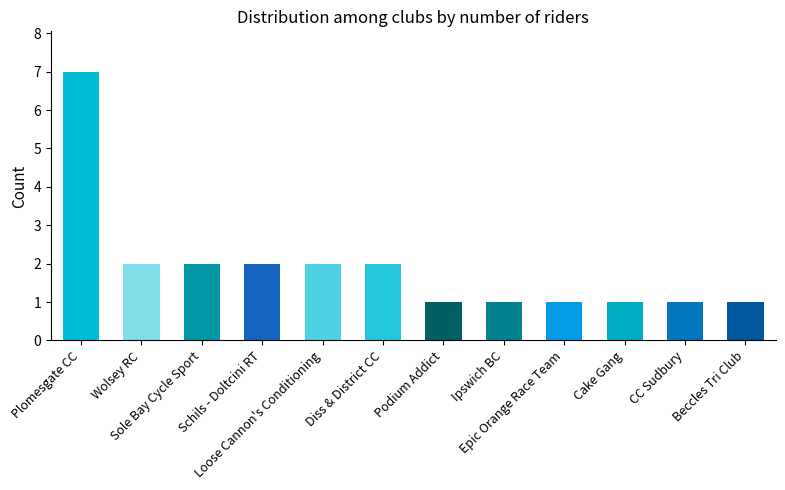

What is the ratio of the value at Beccles Tri Club to the value at Ipswich BC?

1.0